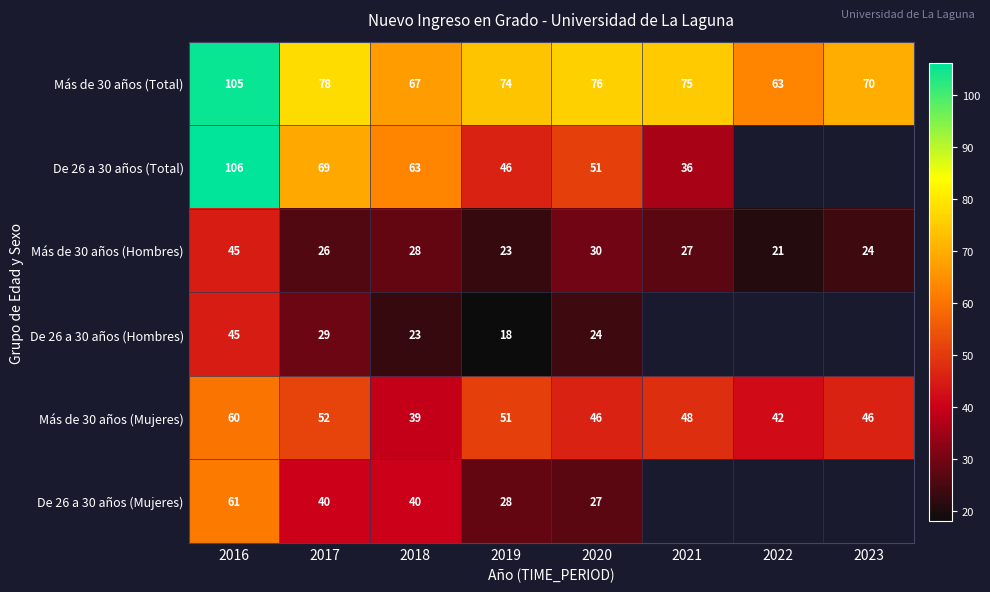

What is the sum of all Más de 30 años (Hombres) values?

224